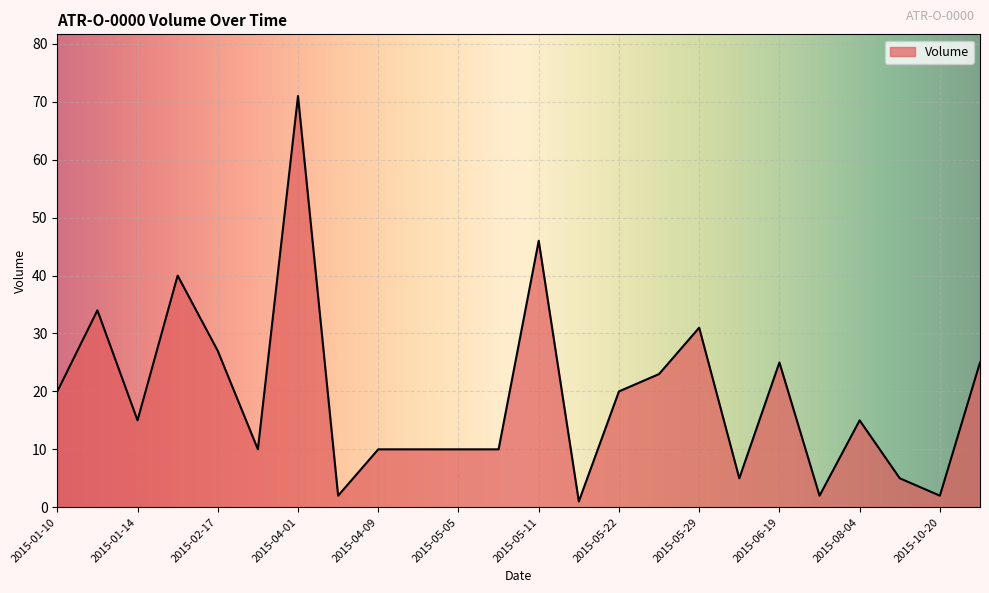

True or false: the data has more than 1 interior local peaks.

True